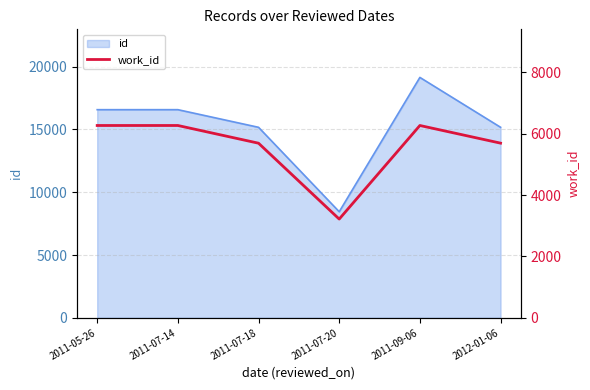

List the labels in order of value, smallest first.

2011-07-20, 2011-07-18, 2012-01-06, 2011-05-26, 2011-07-14, 2011-09-06